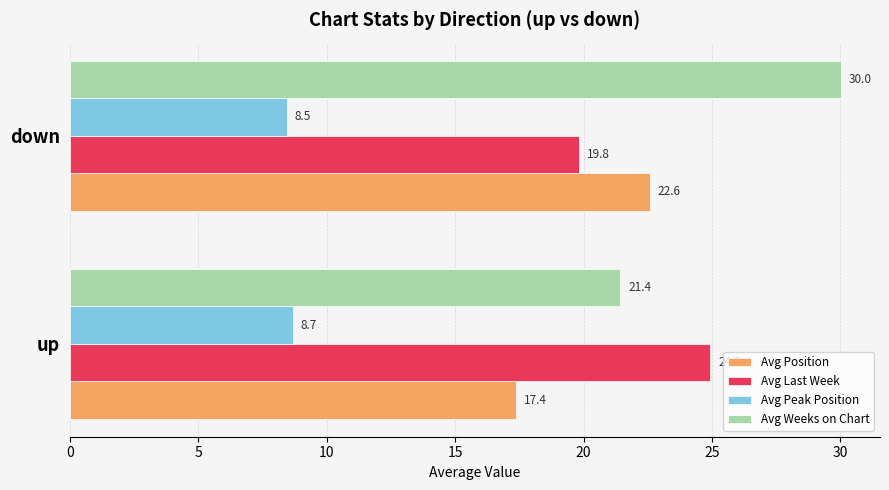

Which series has the largest total across all categories?

Avg Weeks on Chart